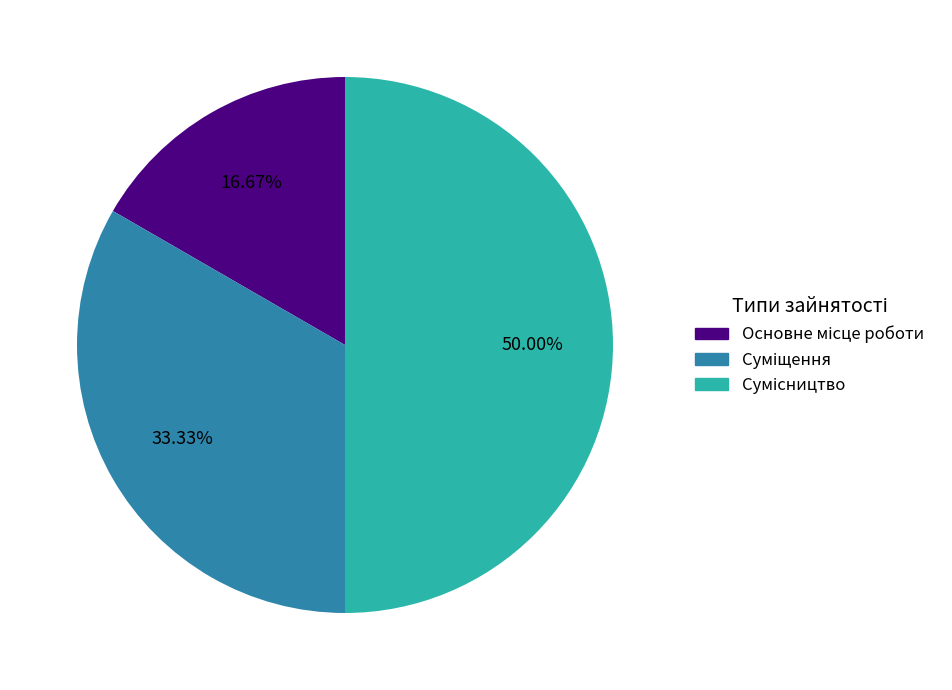

How many slices are in this pie chart?

3